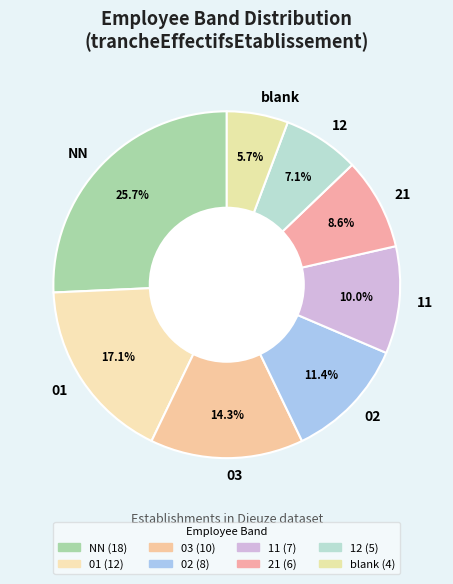

Approximately how many times larger is the value at 03 compared to NN?

0.6